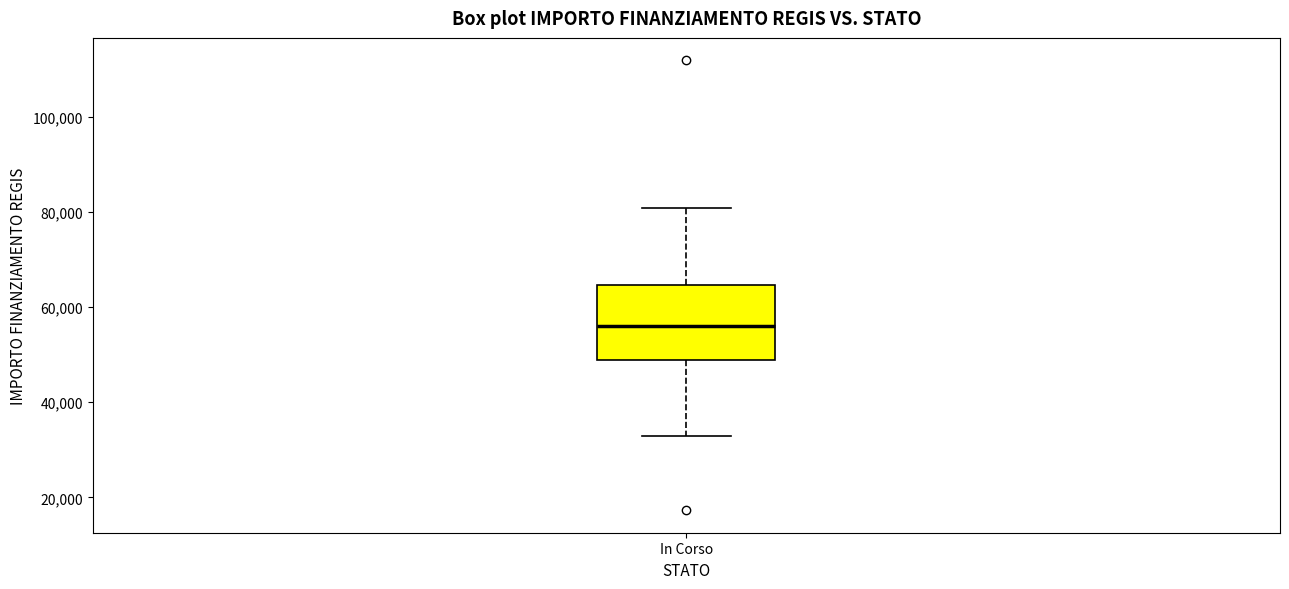

Transcribe this box plot: give where the median line is, the range the box spans, and where the two whiskers end, as read against the y-axis. The values are not printed on the chart, so give them approximately, as read against the axis.

median 56000, box 50000 to 64000, whiskers 32000 to 80000